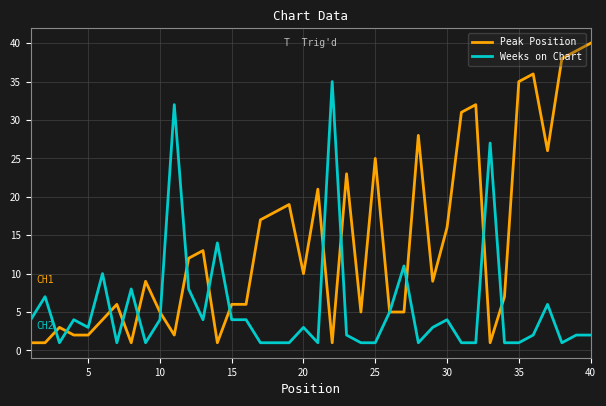

What is the maximum value shown in the chart?

40